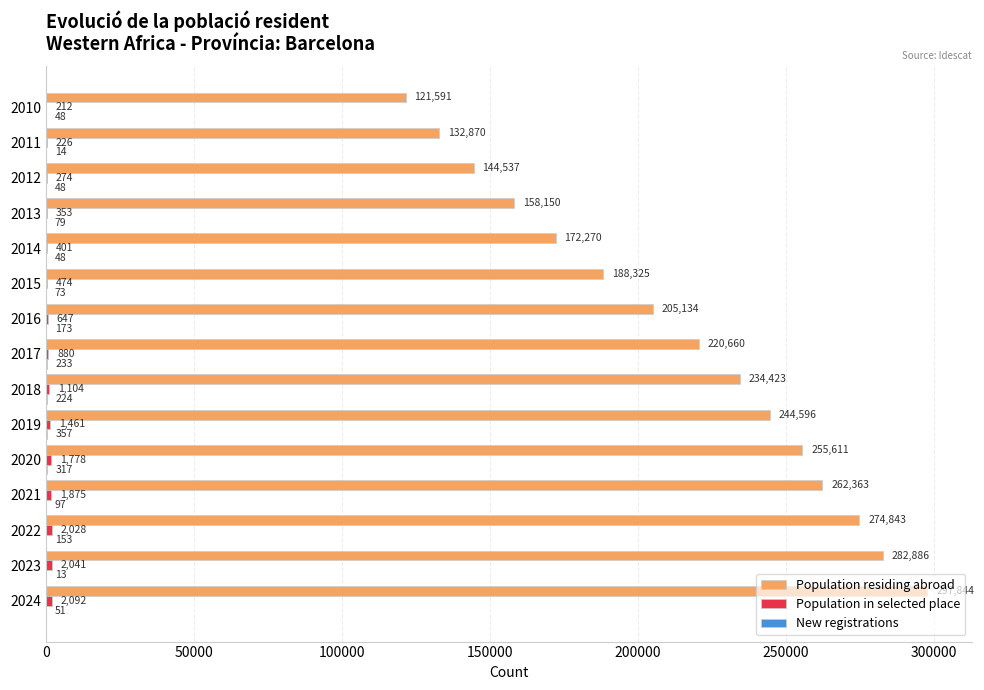

Which series has the largest total across all categories?

Population residing abroad